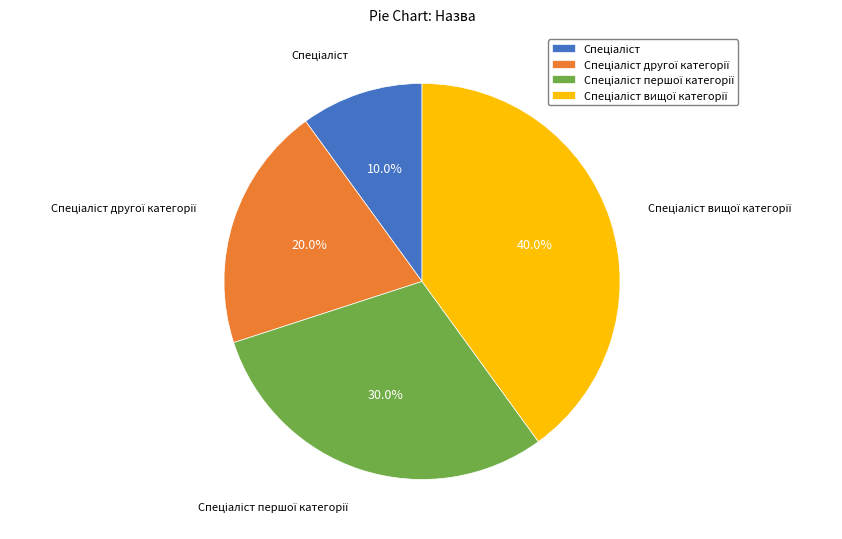

Is there a majority slice in this chart?

No